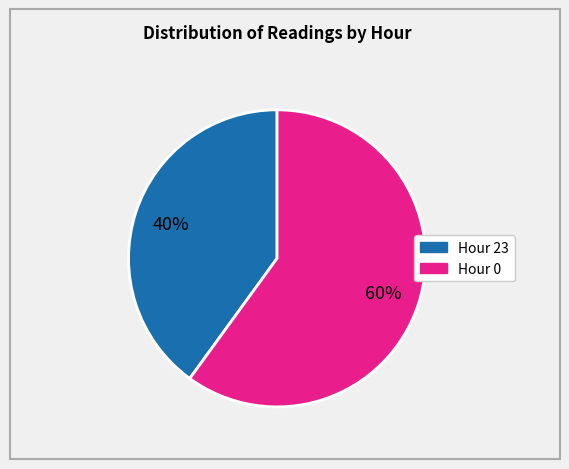

To the nearest percent, what is the combined percentage of Hour 23 and Hour 0?

100%